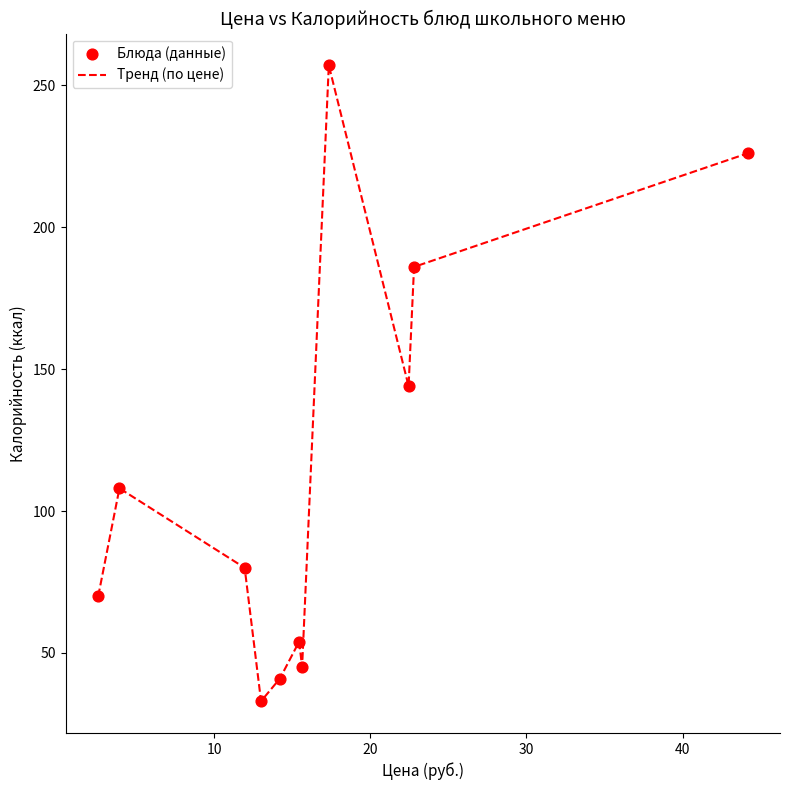

What is the minimum value shown in the chart?

33